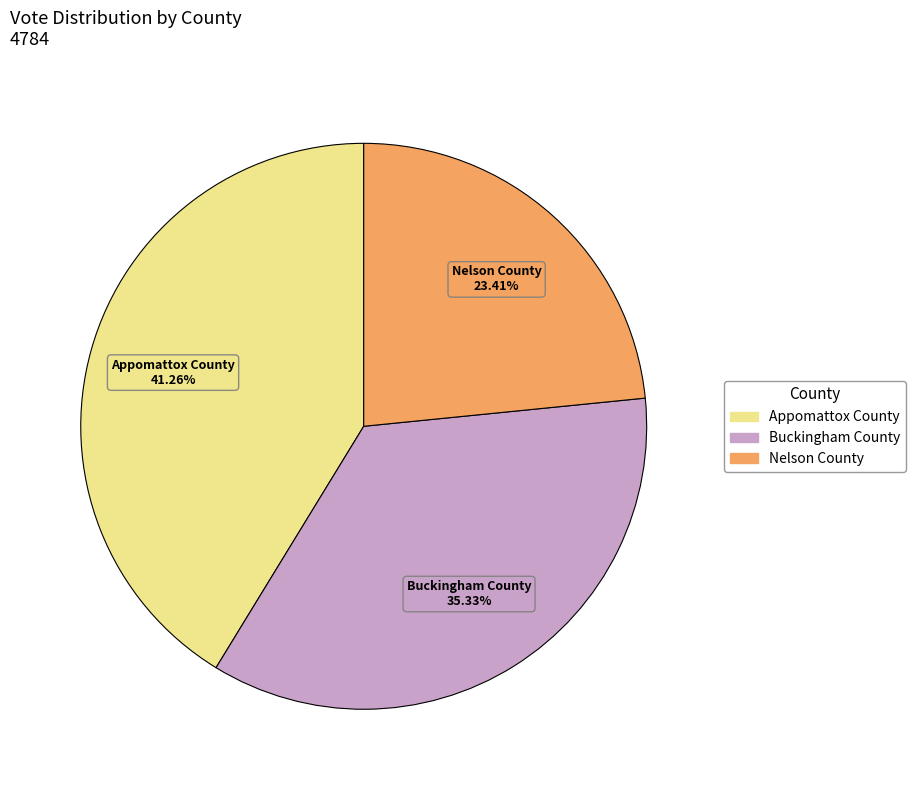

What is the ratio of the value at Nelson County to the value at Appomattox County?

0.6